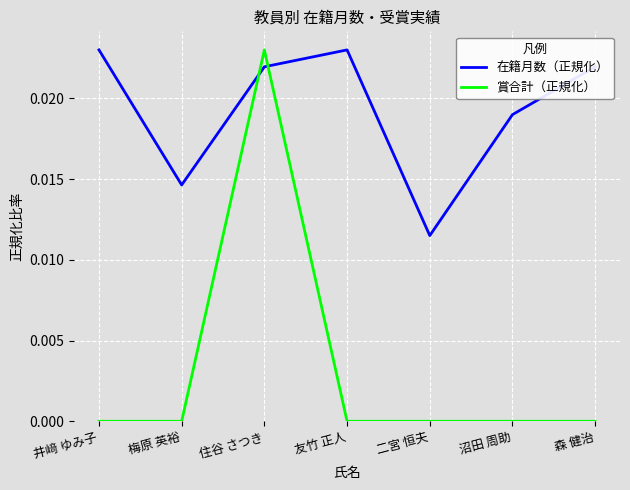

Count the 賞合計（正規化） values in the range 0 to 1.

7